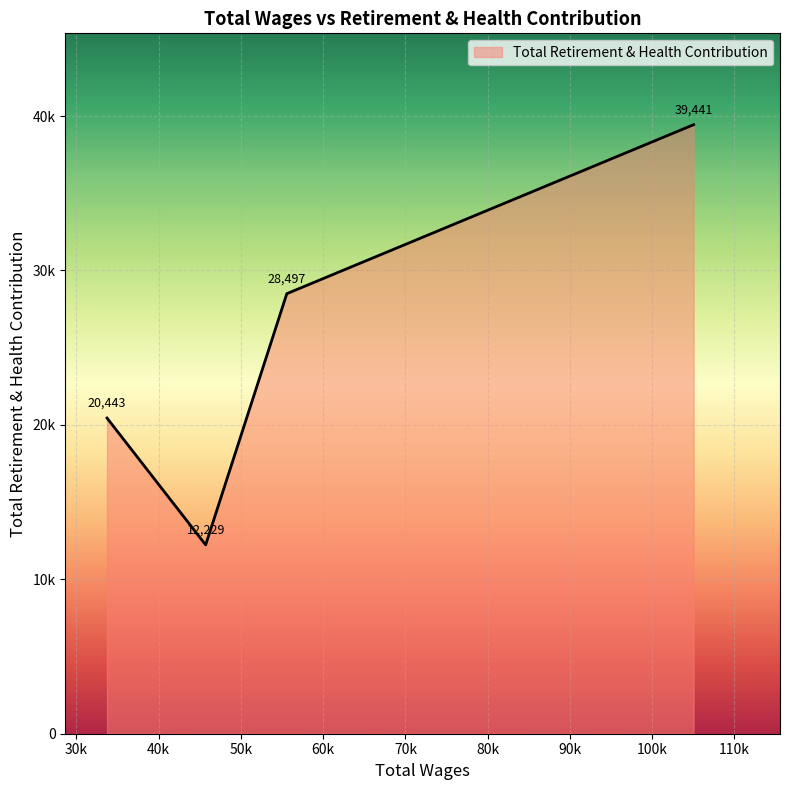

Is this an area chart (filled region under the line)?

Yes